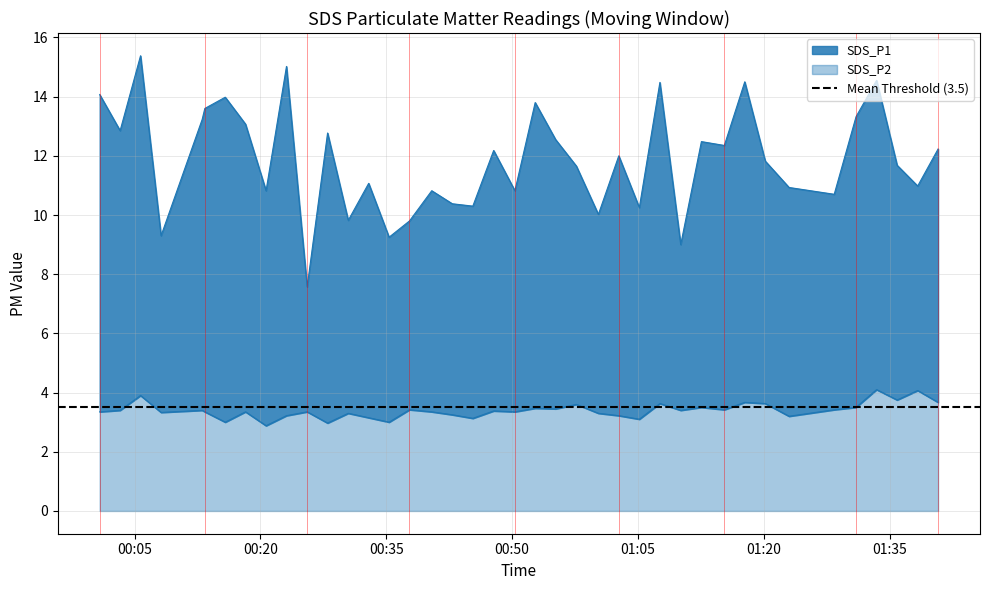

Which category has the lowest value across all series?

2022/05/14 00:20:40